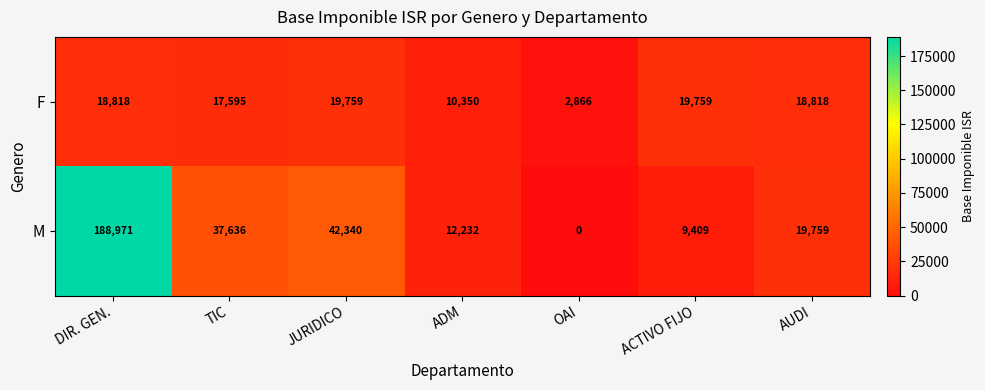

Count the number of categories in the chart.

7